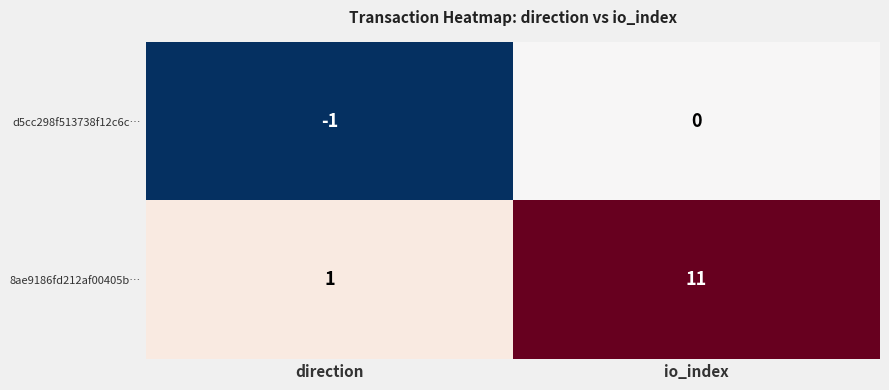

At which category is the sum across all series the highest?

io_index